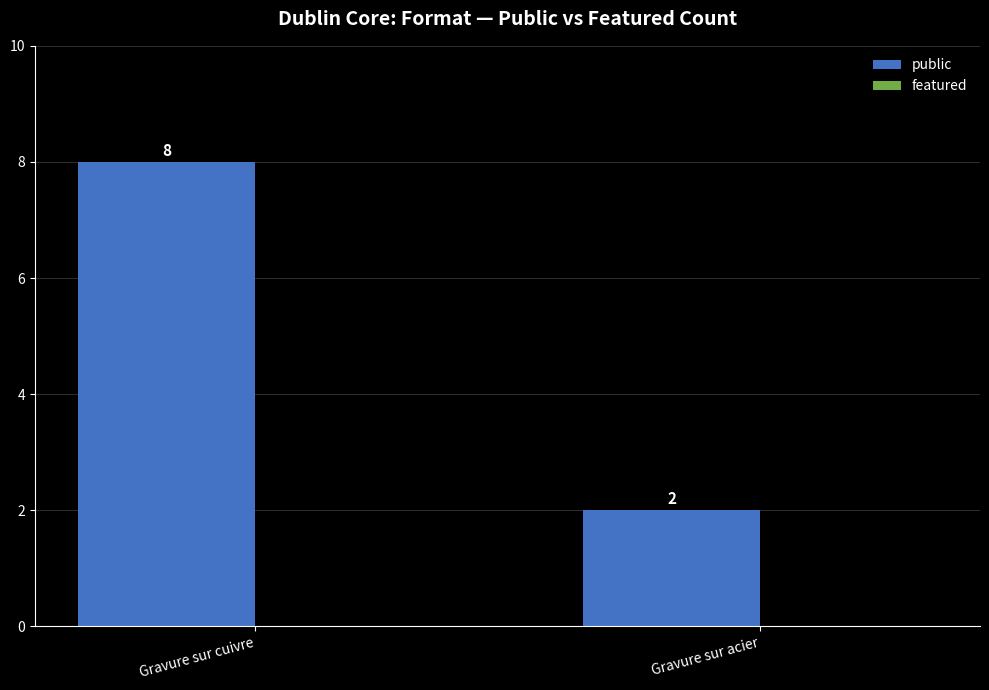

Between Gravure sur acier and Gravure sur cuivre, which is larger?

Gravure sur cuivre